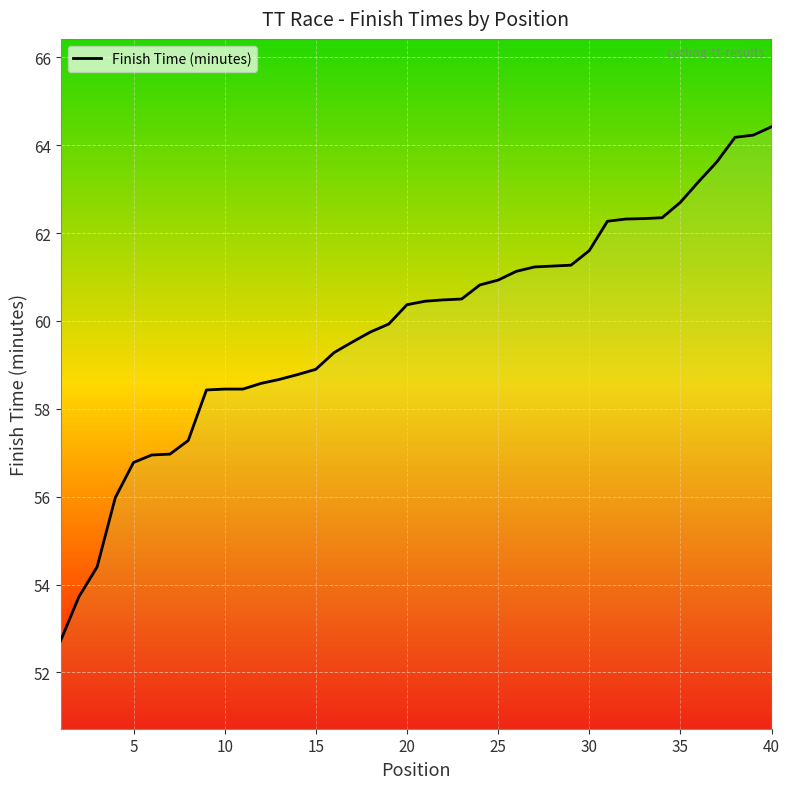

What is the smallest value displayed?

52.7